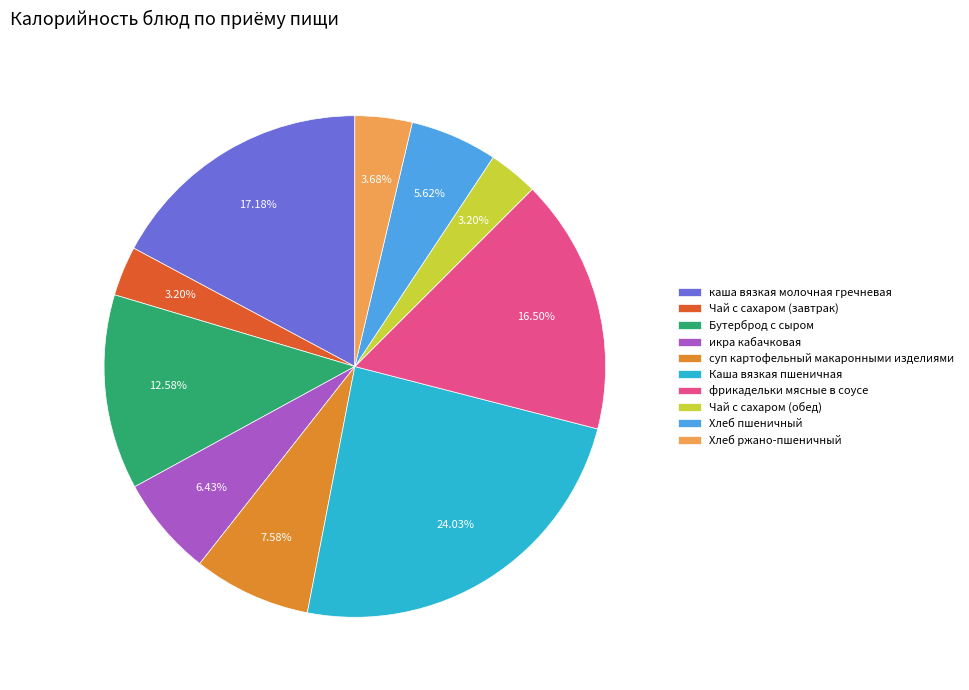

How many slices are in this pie chart?

10